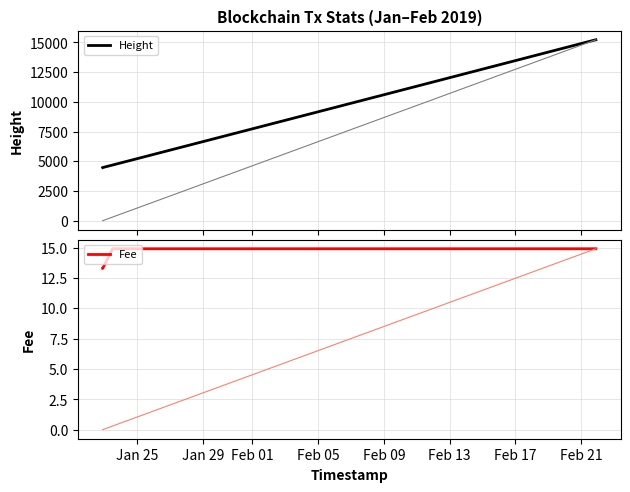

How many distinct data groups are displayed?

2